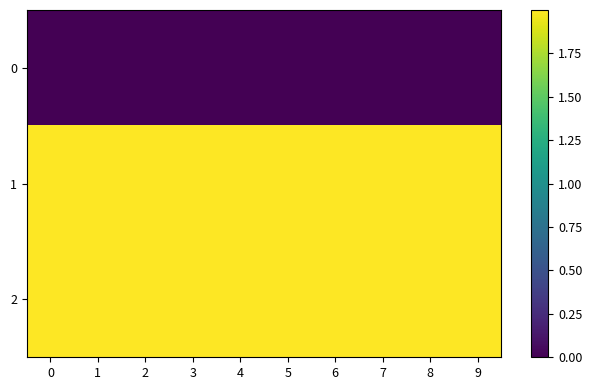

Reading left to right, transcribe all the data shown in this chart.

0: 0=0.0	1=0.0	2=0.0	3=0.0	4=0.0	5=0.0	6=0.0	7=0.0	8=0.0	9=0.0
1: 0=2.0	1=2.0	2=2.0	3=2.0	4=2.0	5=2.0	6=2.0	7=2.0	8=2.0	9=2.0
2: 0=2.0	1=2.0	2=2.0	3=2.0	4=2.0	5=2.0	6=2.0	7=2.0	8=2.0	9=2.0